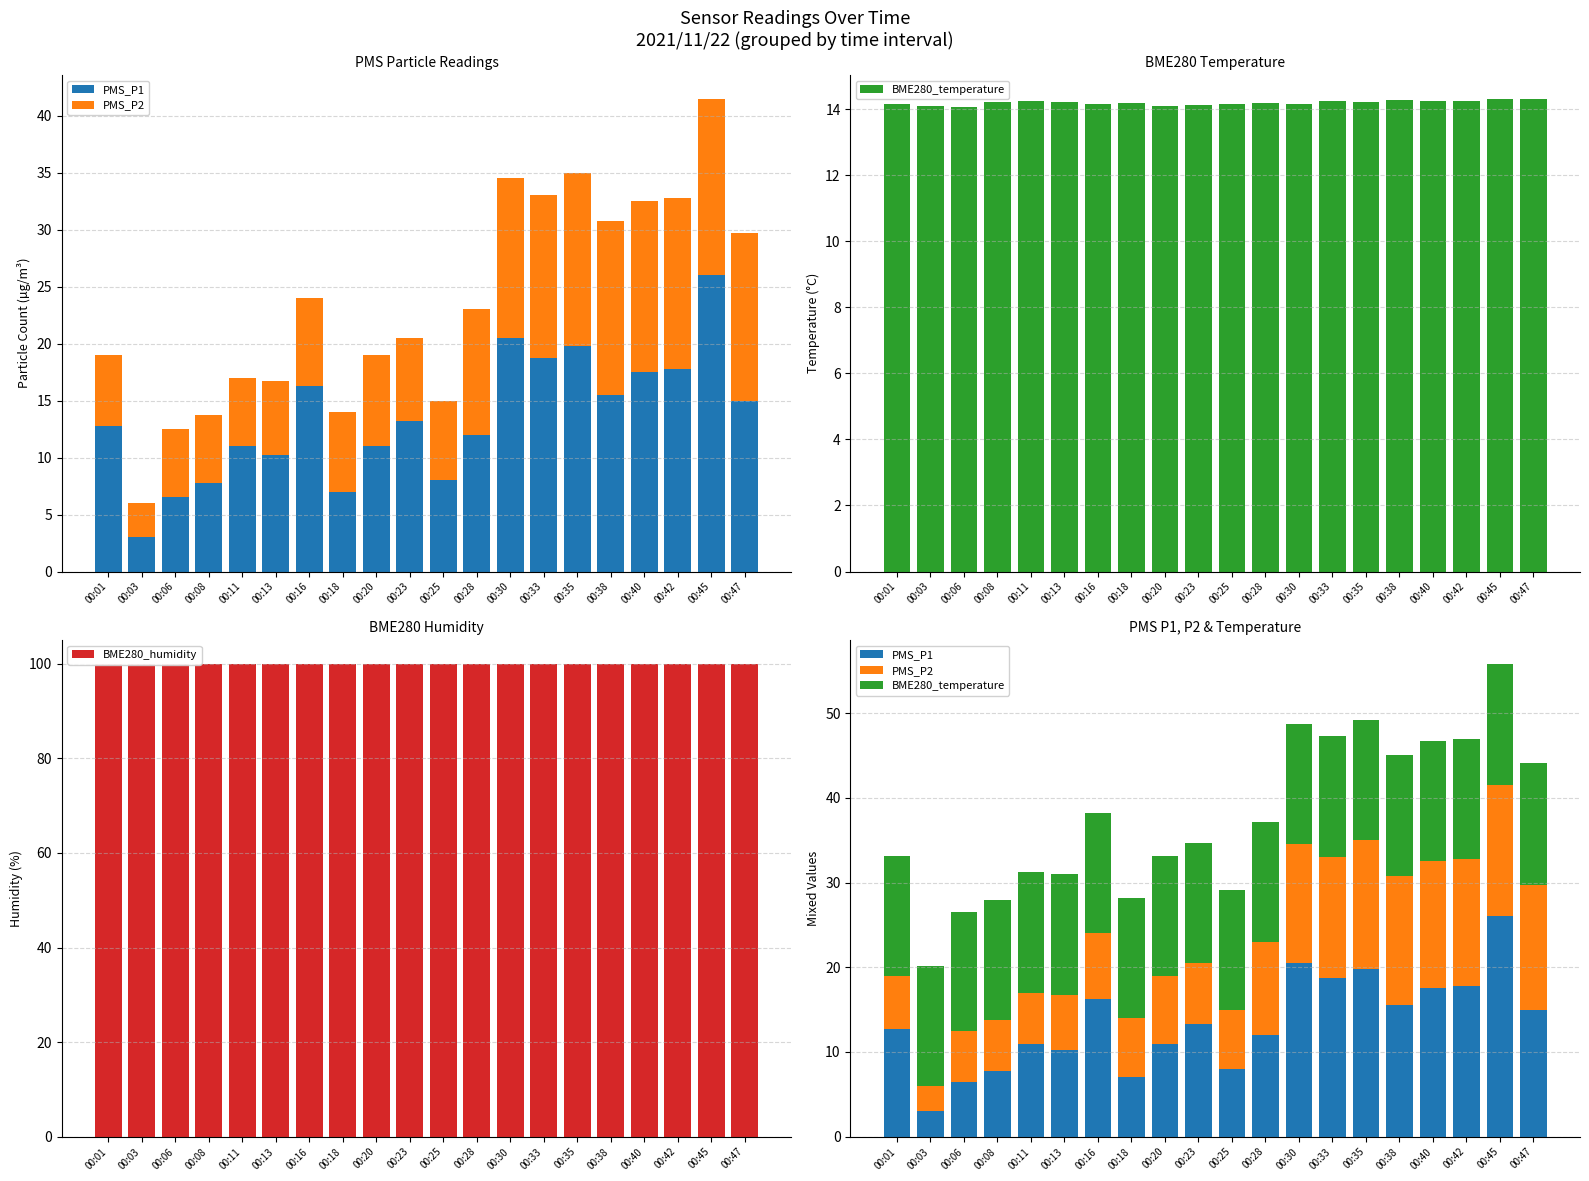

How many groups of bars are there?

20